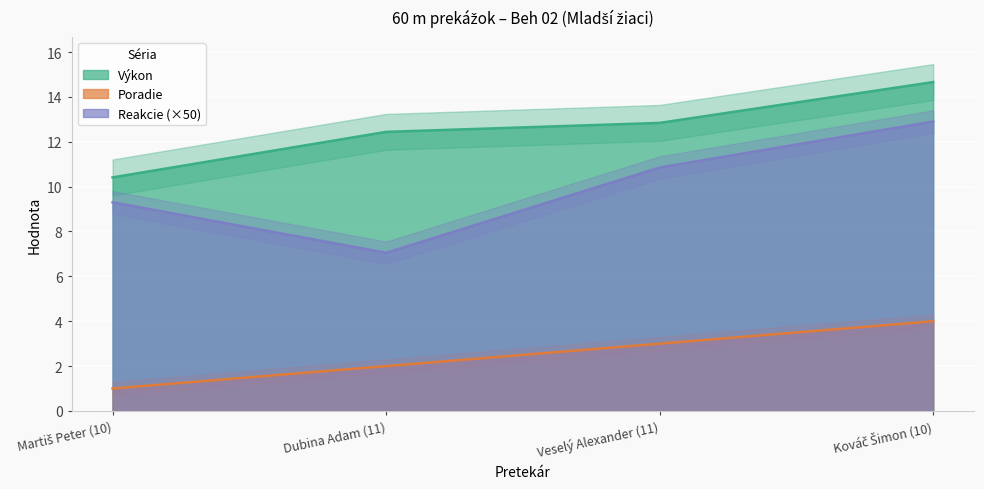

What is the difference between the maximum and minimum values in the Reakcie series?

5.9